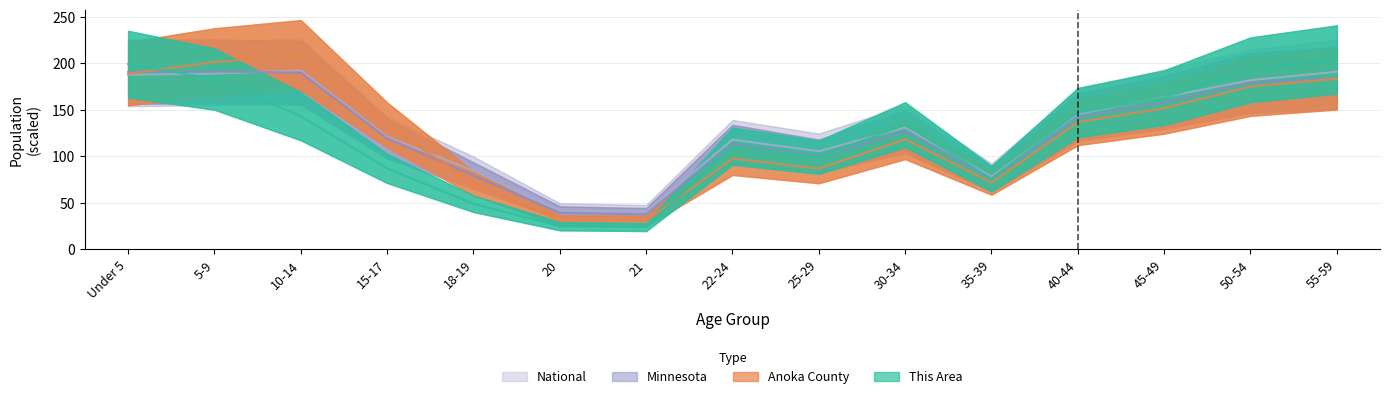

How many interior local peaks does the This Area series have?

2